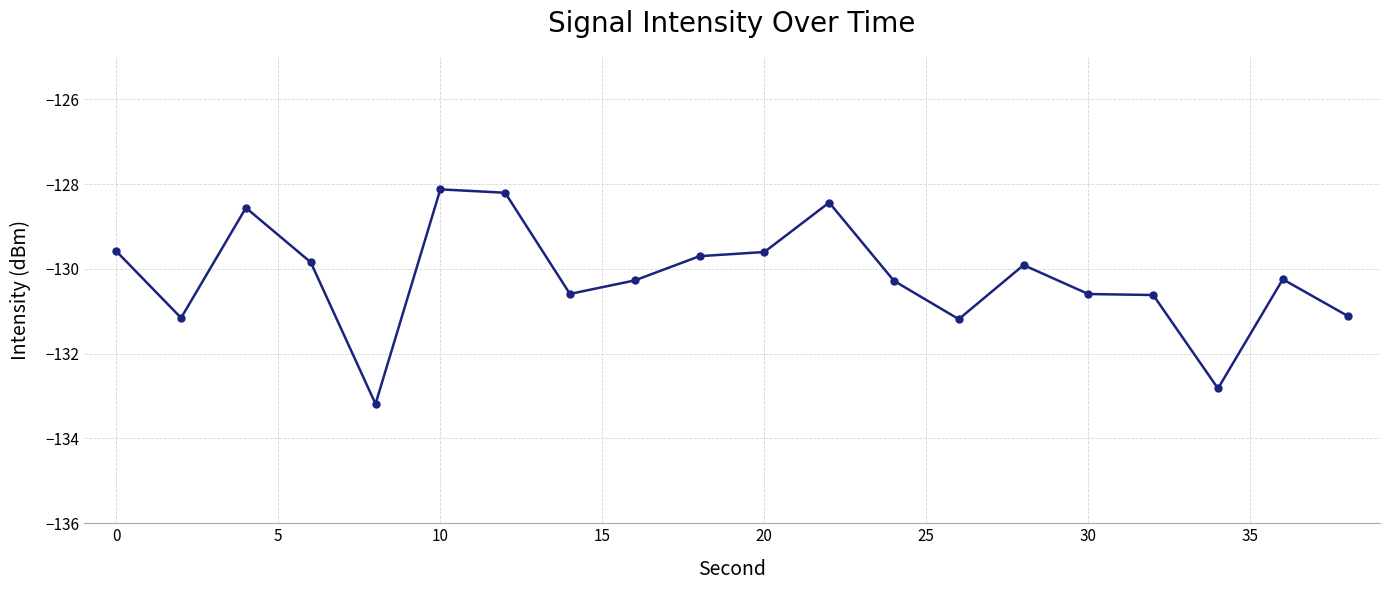

True or false: the data has more than 0 interior local peaks.

True